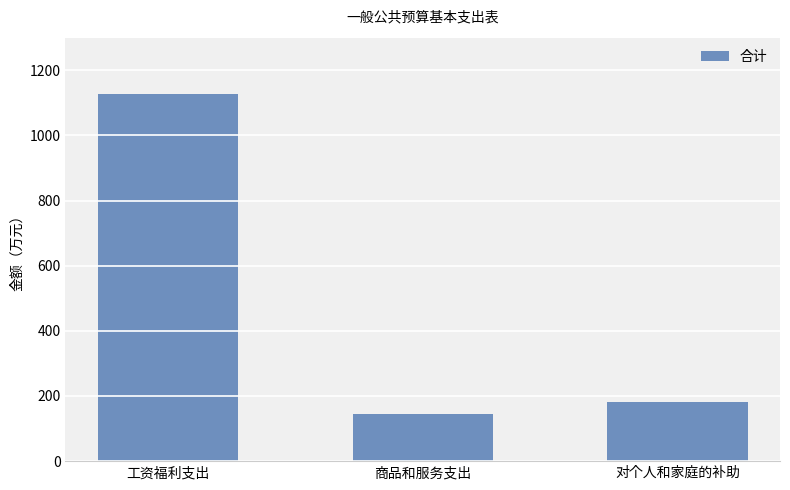

Is it true that the value at 商品和服务支出 is 144.0?

True